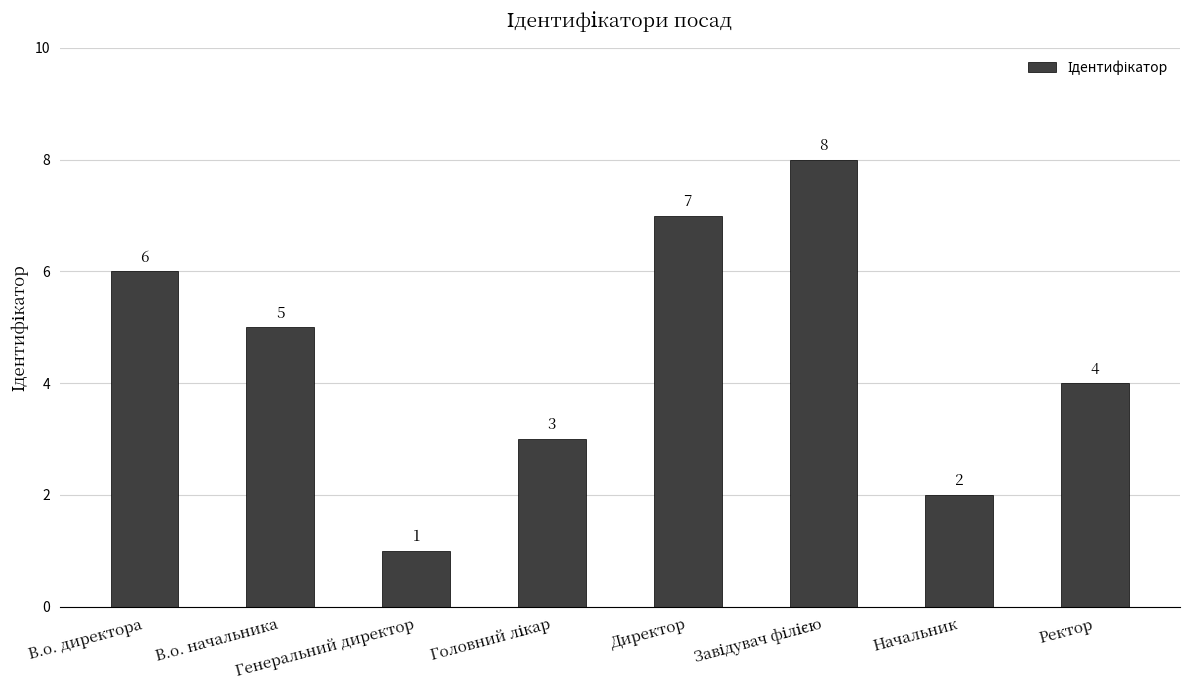

What is the difference between the maximum and minimum values?

7